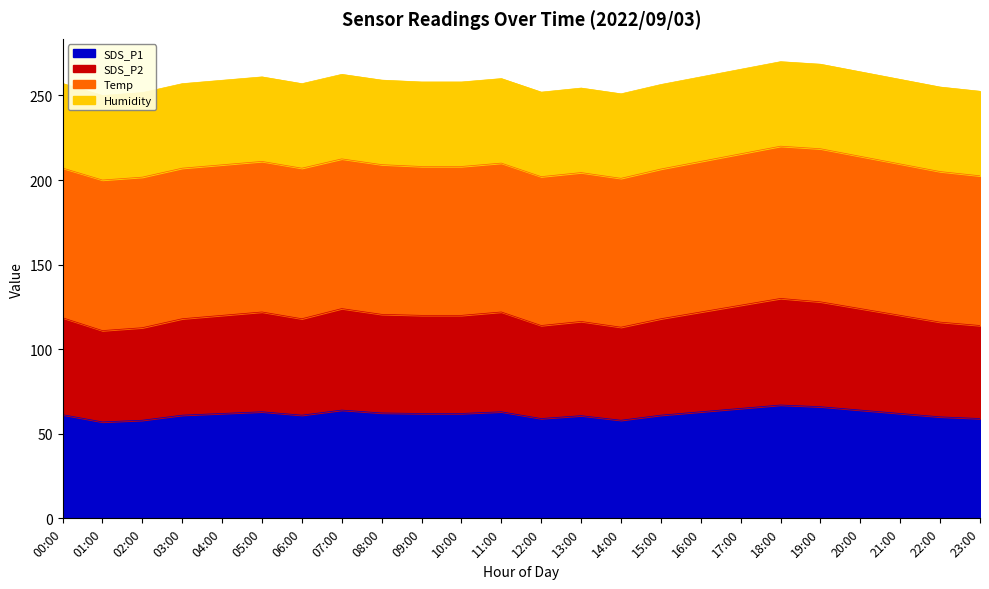

How many interior local valleys does the SDS_P2 series have?

4